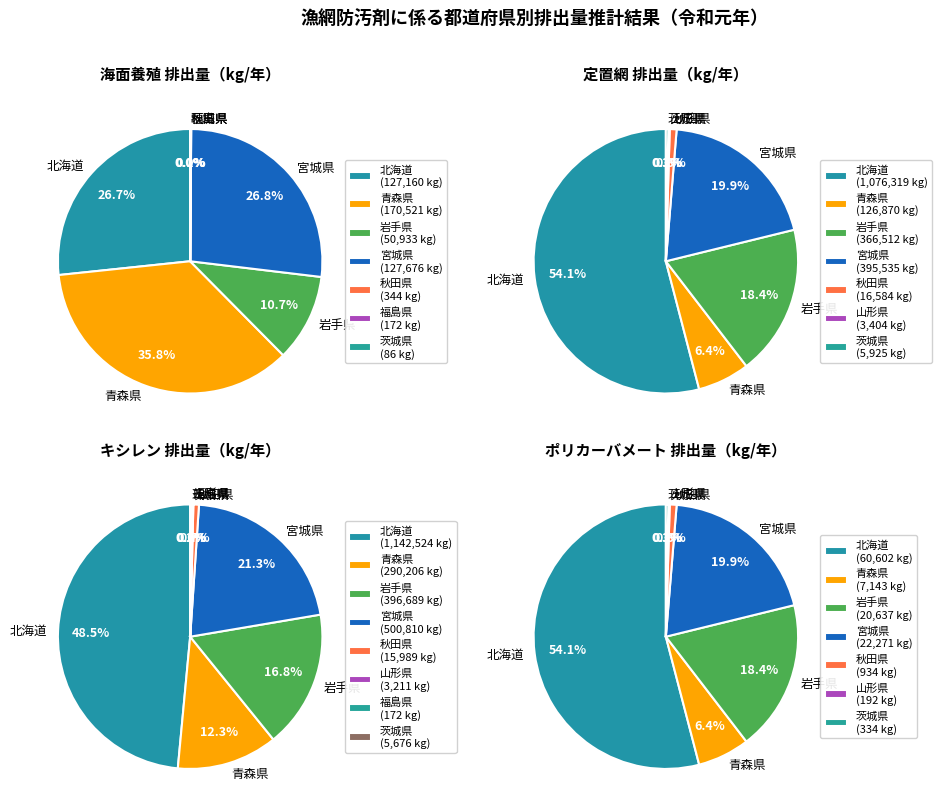

Is it true that 岩手県 is 17% of the pie?

True